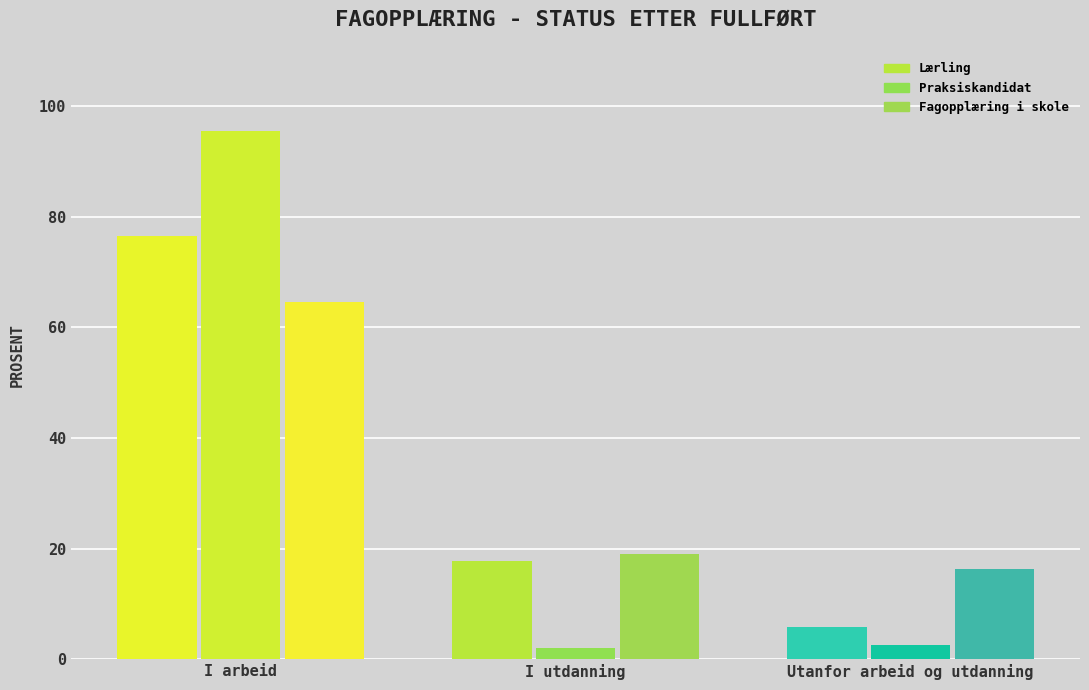

What is the approximate value of Lærling at Utanfor arbeid og utdanning?

5.8